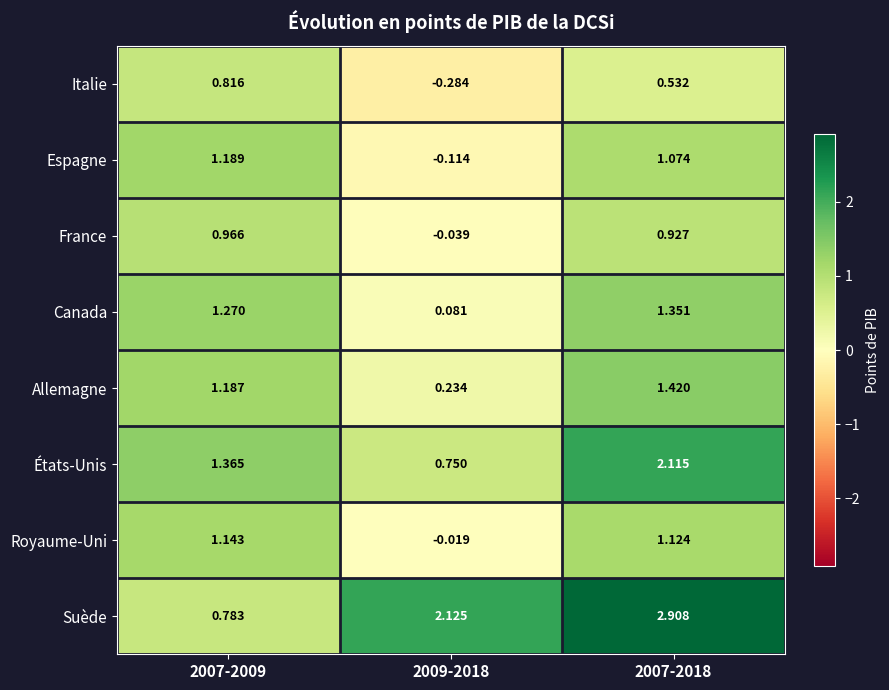

Which series has the largest range (max minus min)?

Suède